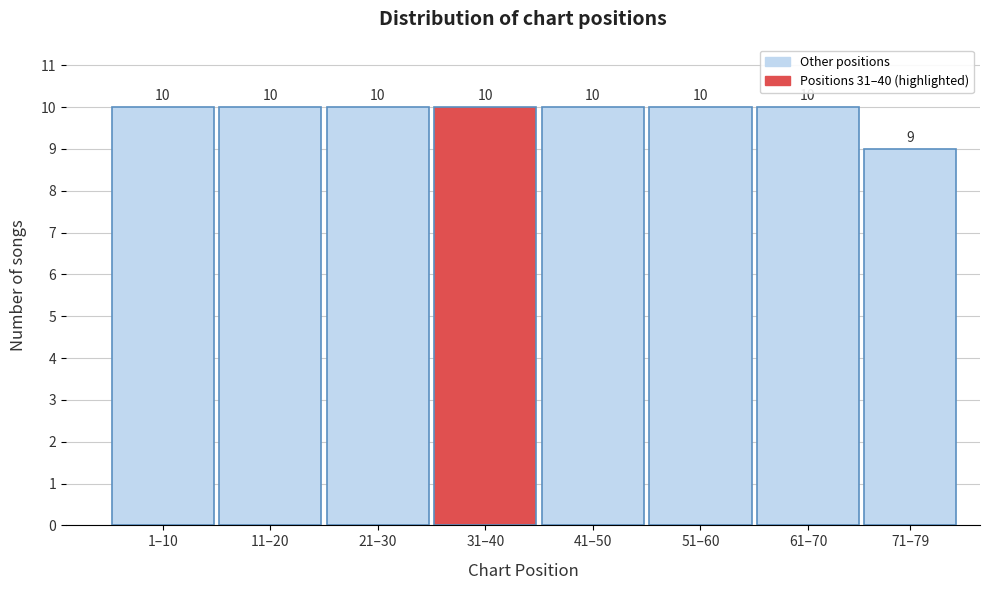

Reading left to right, list all the values displayed in this chart.

10	10	10	10	10	10	10	9